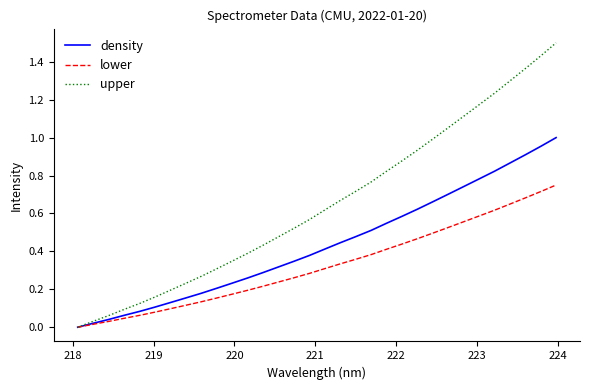

List the series in order of their peak value, lowest first.

lower, density, upper